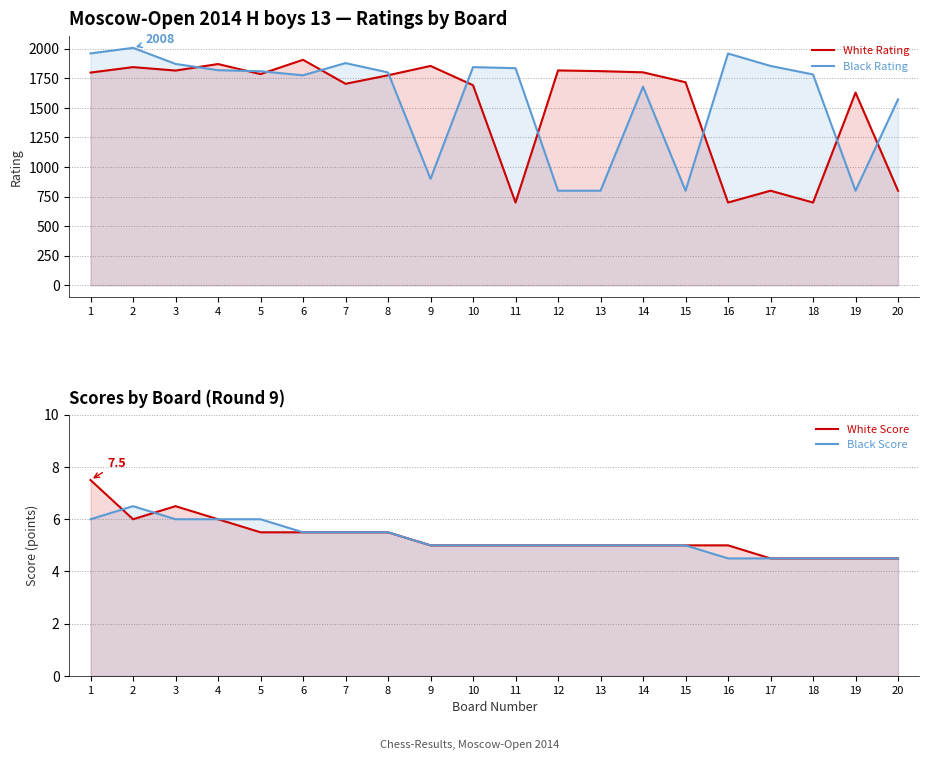

What is the sum of the Black Rating values at 11 and 4?

3655.0